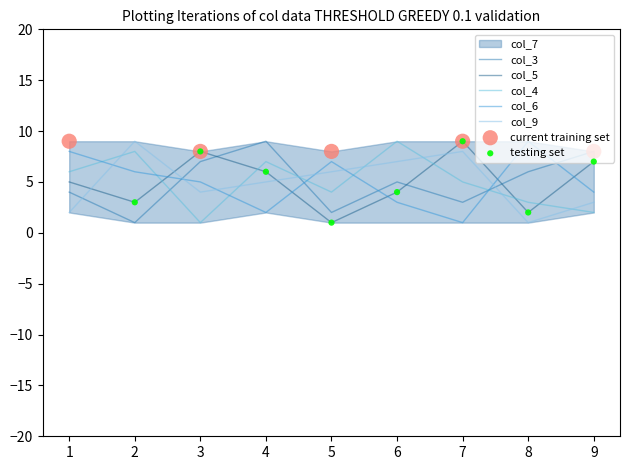

Which series contains the lowest Y value?

col_7